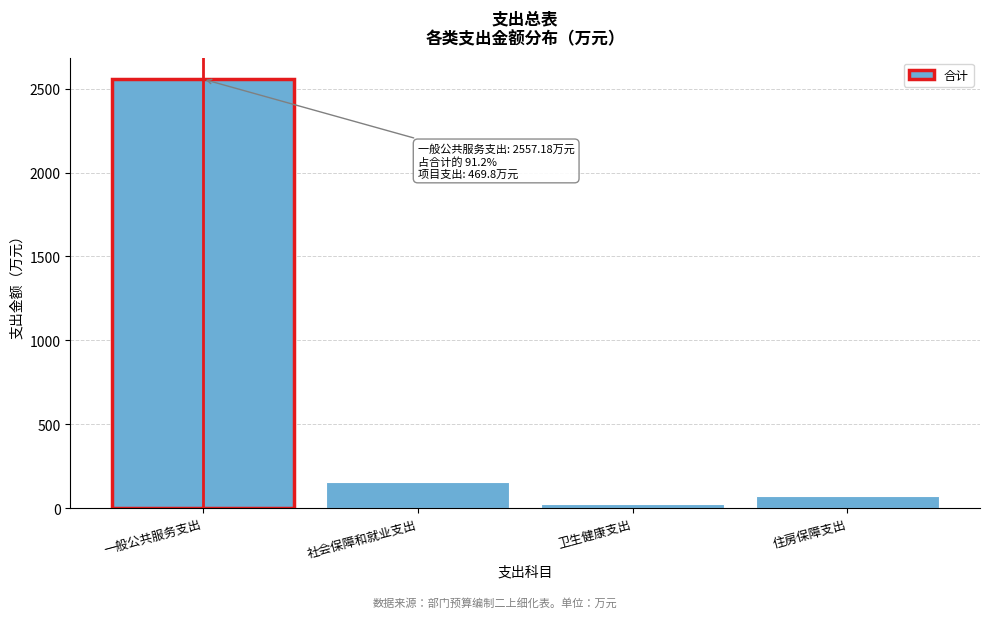

Reading left to right, what are all the values shown in this chart?

一般公共服务支出=2557.2	社会保障和就业支出=154.8	卫生健康支出=22.0	住房保障支出=69.0